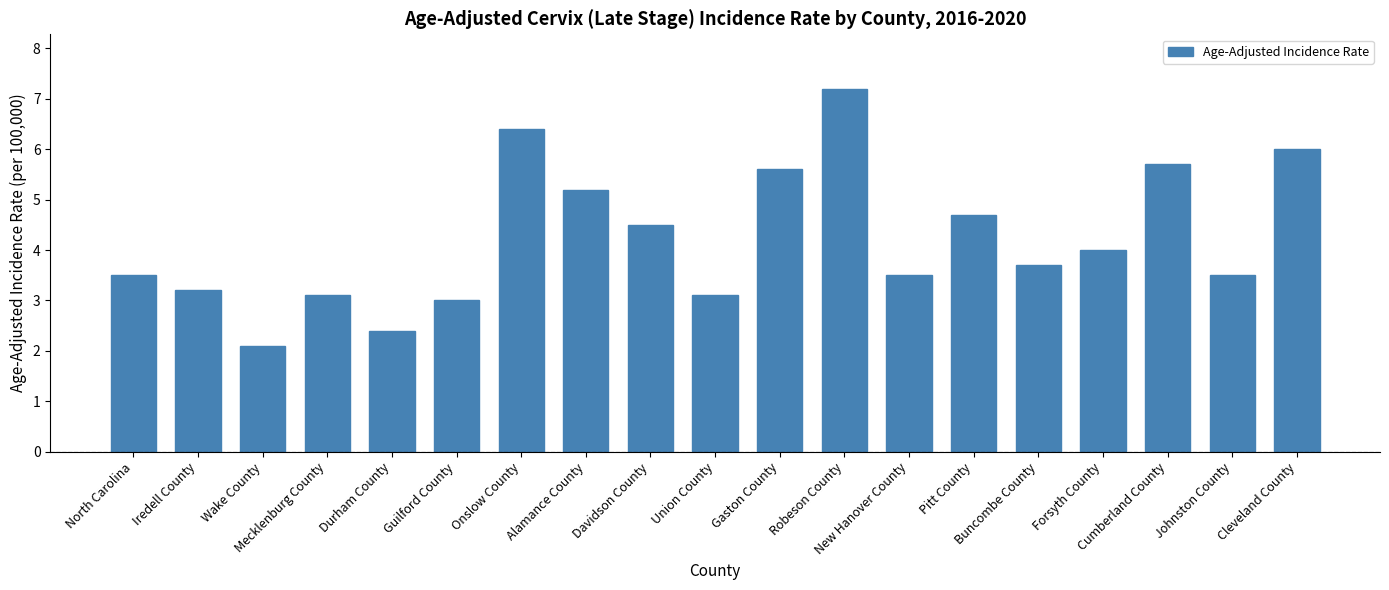

What is the label of the 15th bar from the left?

Buncombe County